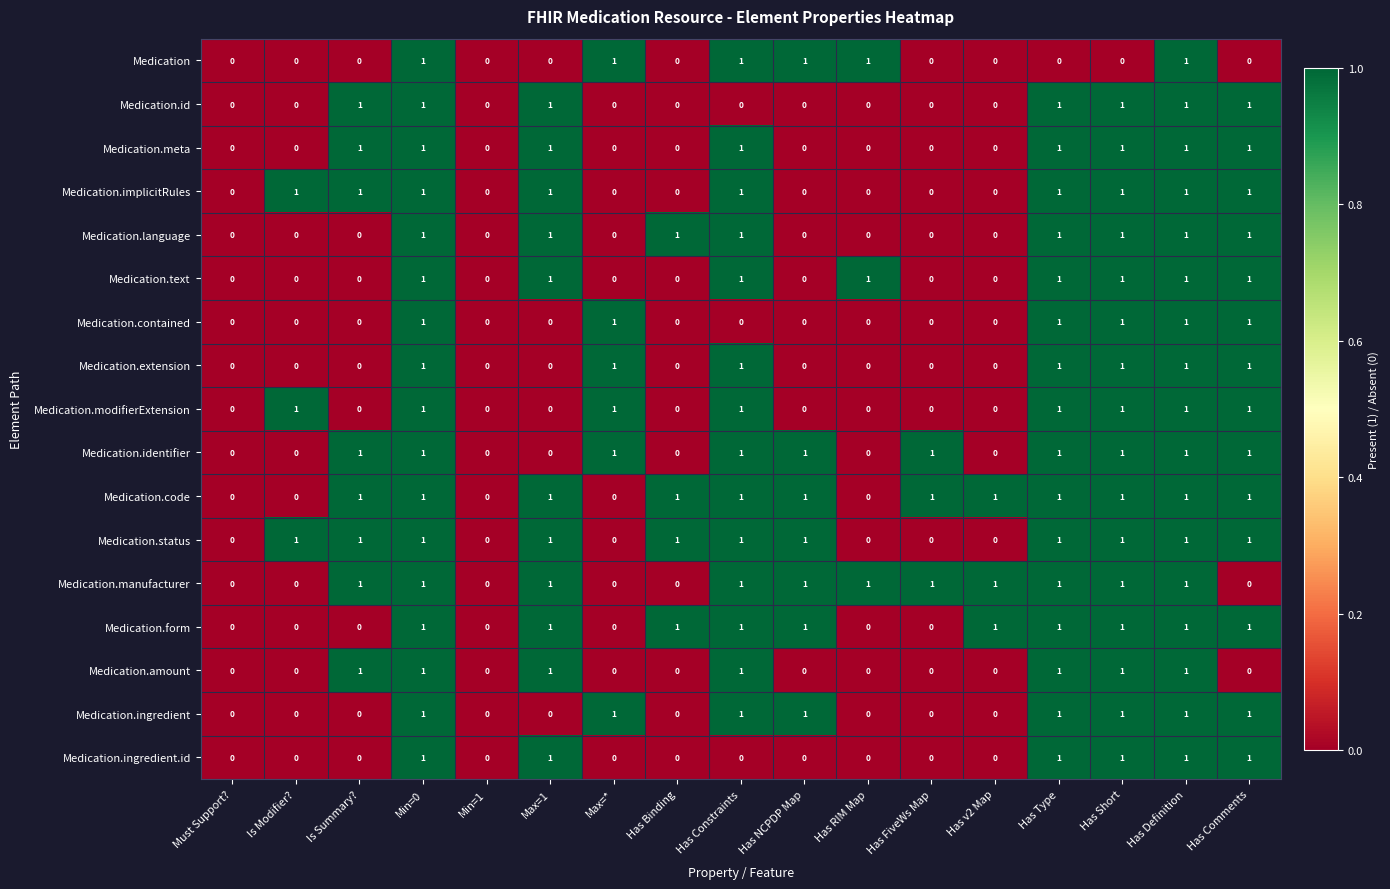

How many series are shown in this chart?

17